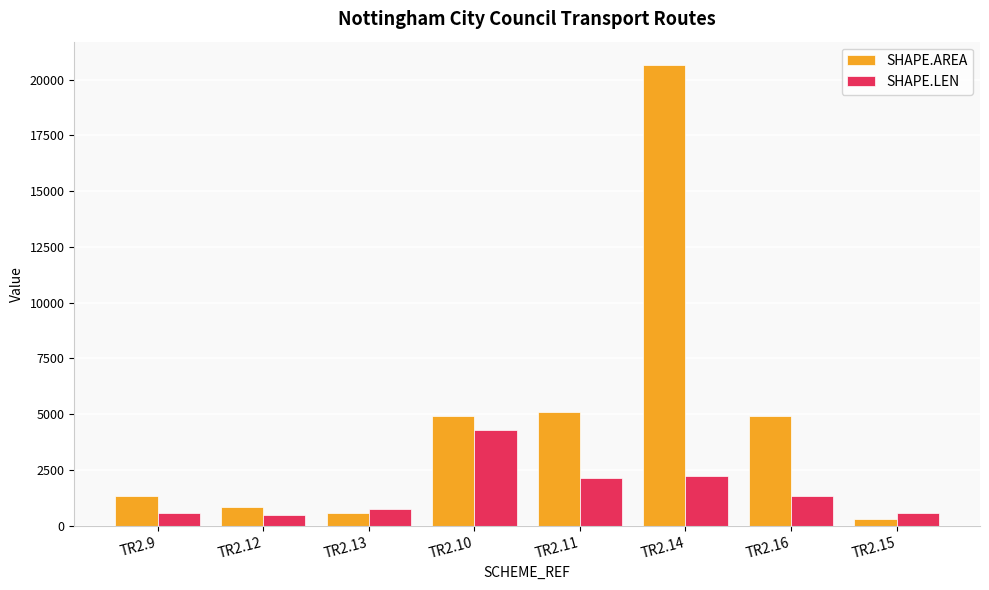

Rank the series at TR2.11 from lowest to highest value.

SHAPE.LEN, SHAPE.AREA